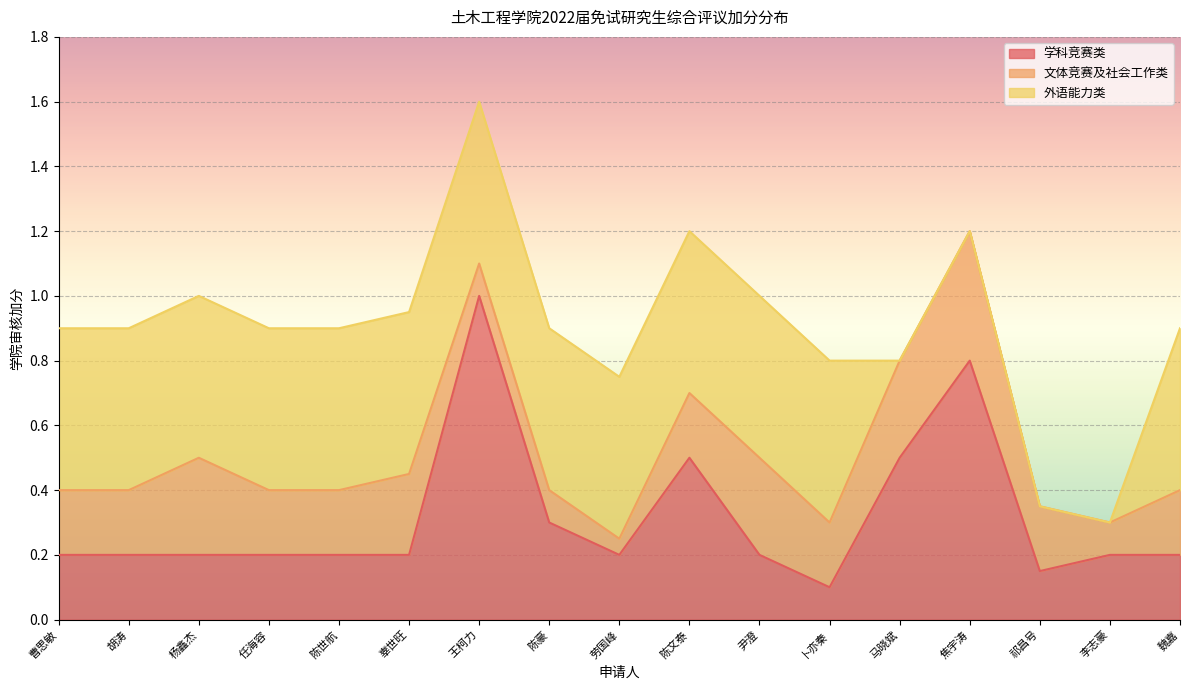

What is the approximate value of 外语能力类 at 杨鑫杰?

0.5